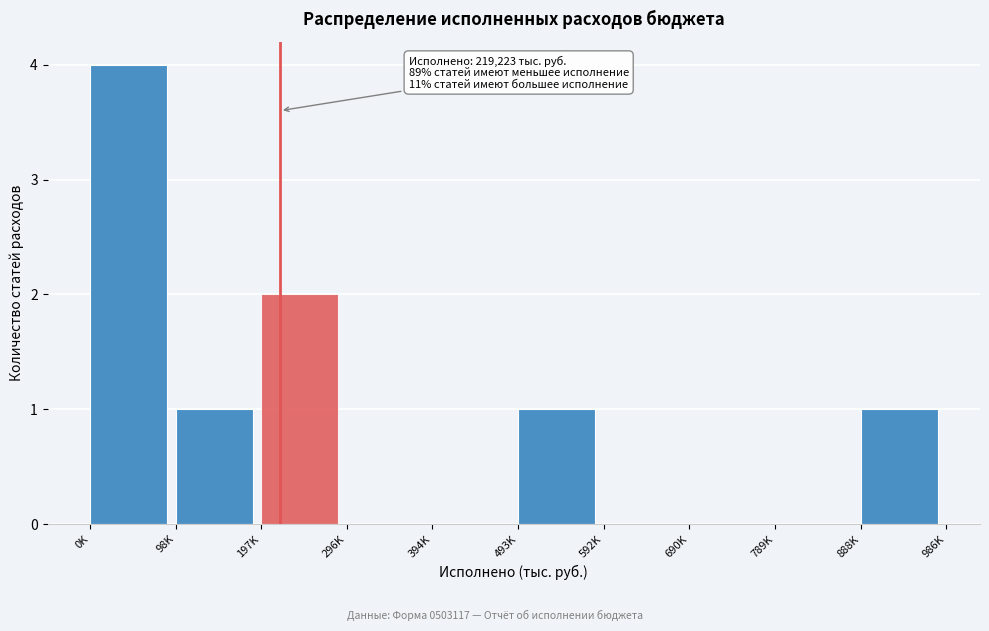

Reading right to left, extract all data points from this chart.

888K=1	789K=0	690K=0	592K=0	493K=1	394K=0	296K=0	197K=2	98K=1	0K=4